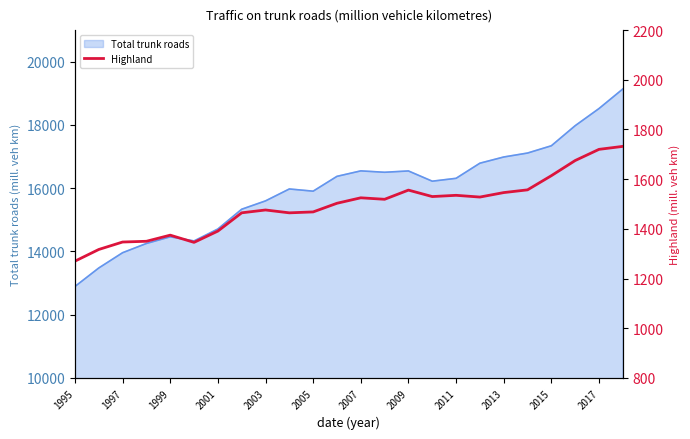

True or false: Total trunk roads has a value of 26893.6 at 2005.

False